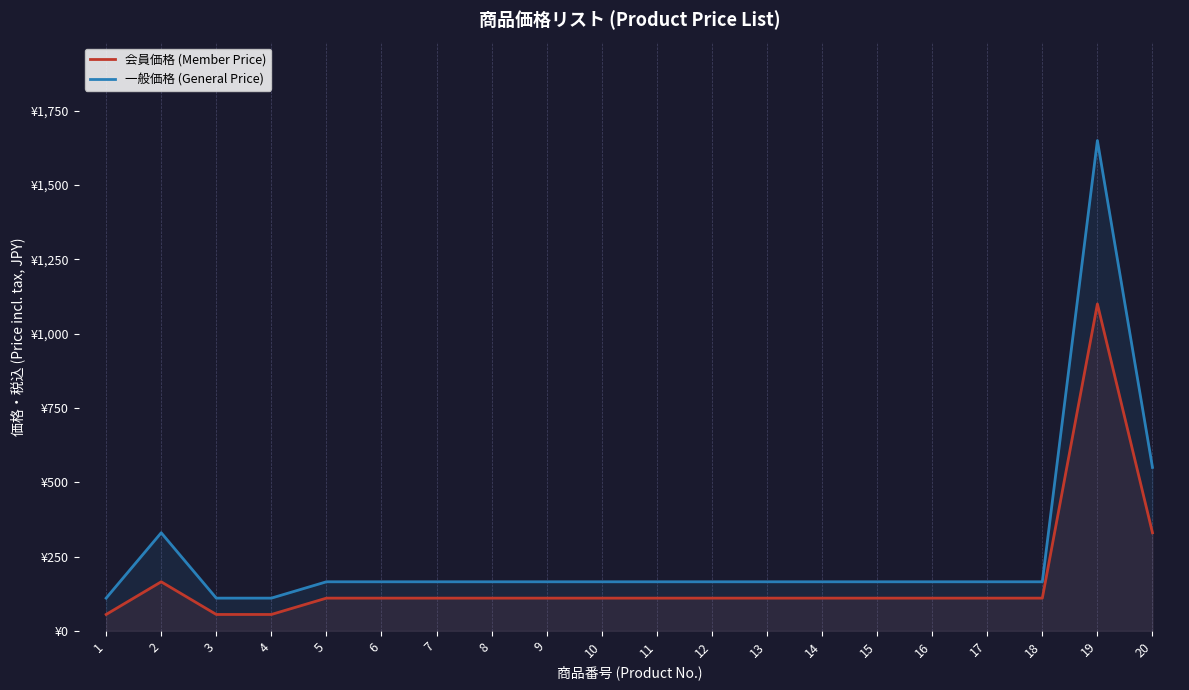

Is it true that 会員価格 (Member Price) equals 99 at 4?

False